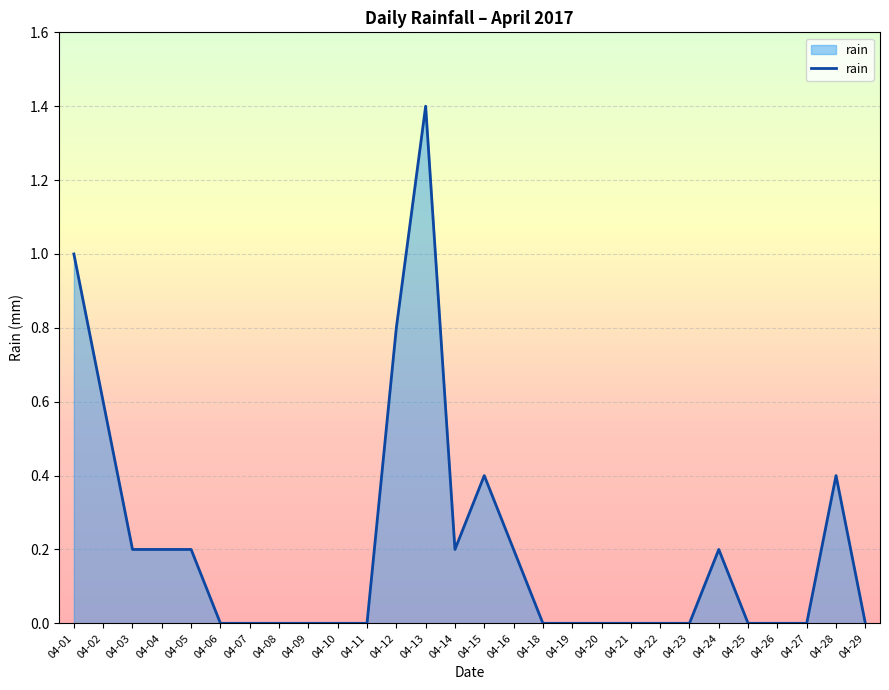

True or false: the data shows 0.6 at 04-28.

False